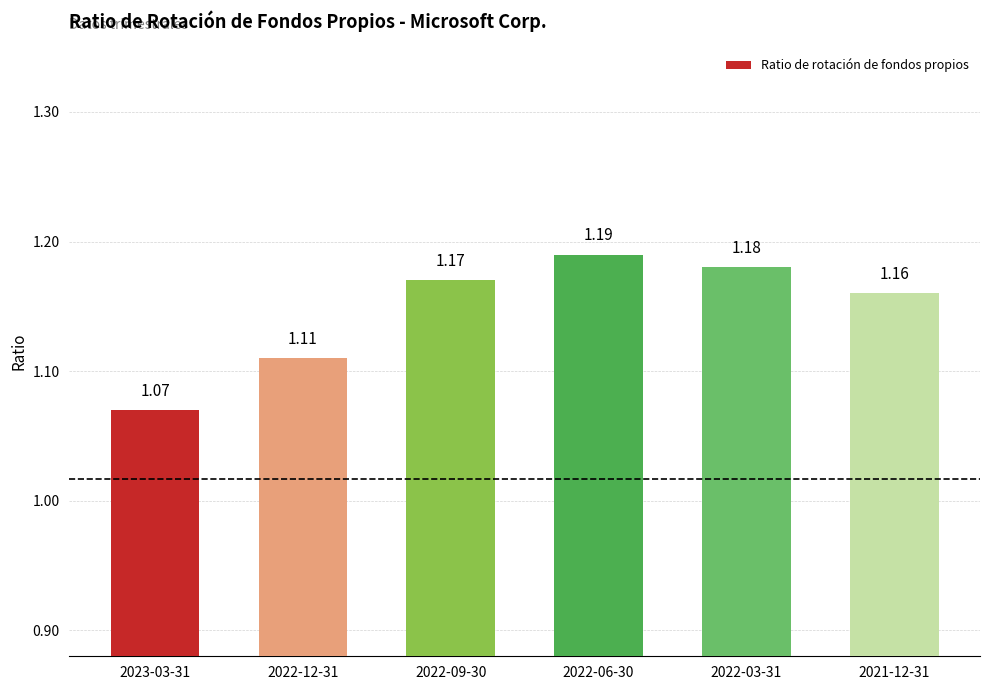

At which category does the chart reach its minimum across all series?

2023-03-31